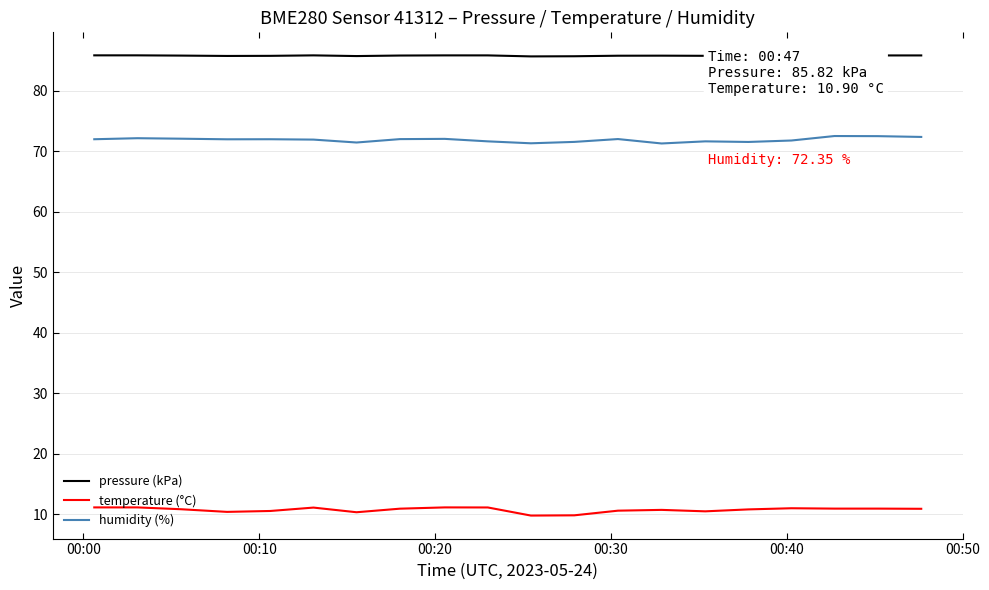

True or false: temperature (°C) and pressure (kPa) intersect in this chart.

False